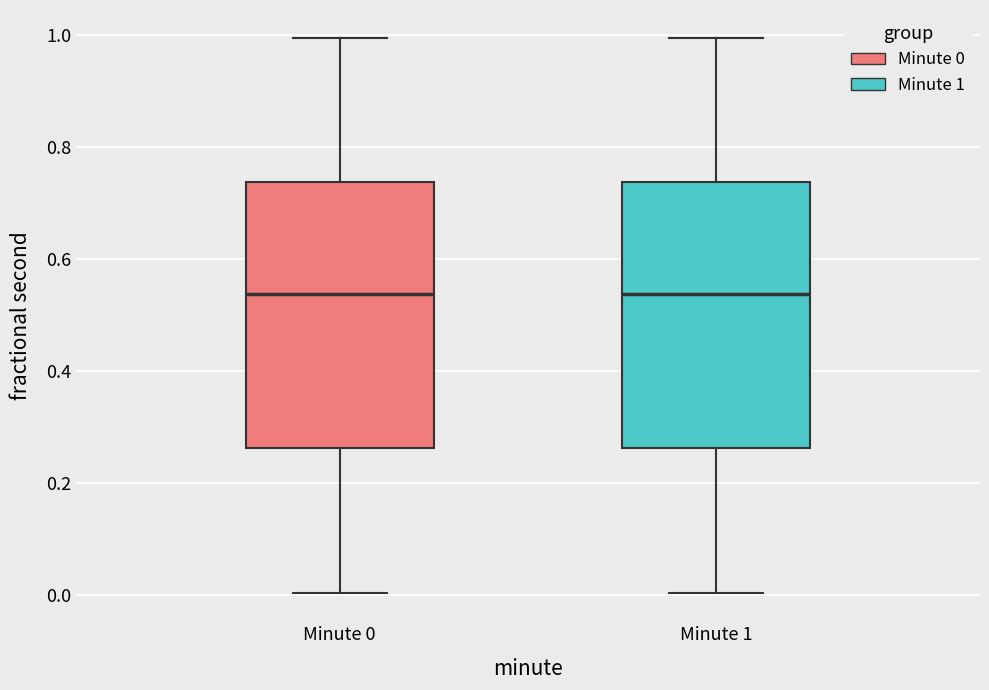

Reading left to right, read every box against the y-axis: the position of its median line, the range the box covers, and the ends of its whiskers. The values are not printed on the chart, so give them approximately, as read against the axis.

Minute 0: median 0.54, box 0.26 to 0.74, whiskers 0.00 to 1.00
Minute 1: median 0.54, box 0.26 to 0.74, whiskers 0.00 to 1.00